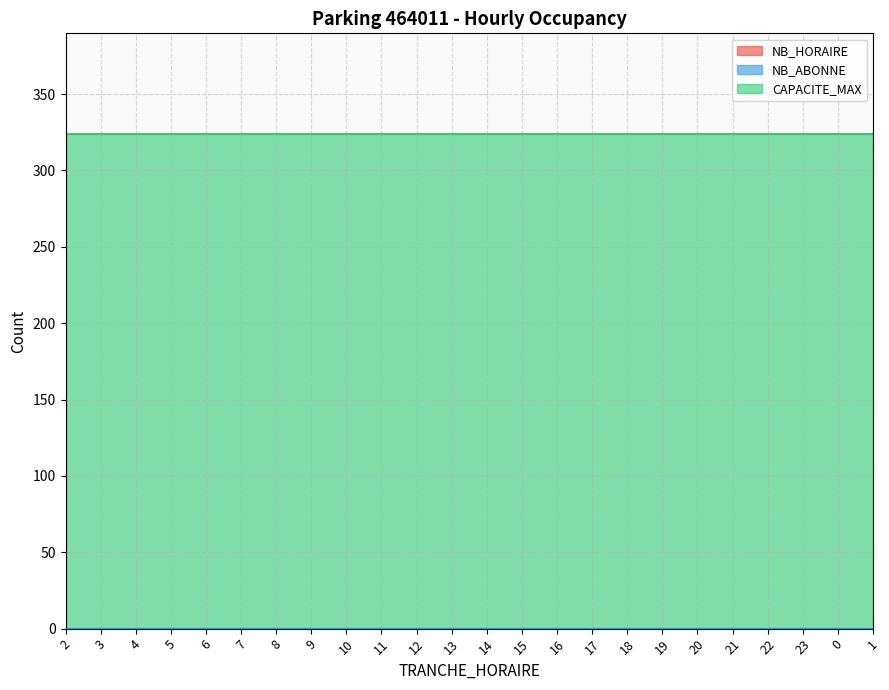

What is the label of the 5th point from the left?

6